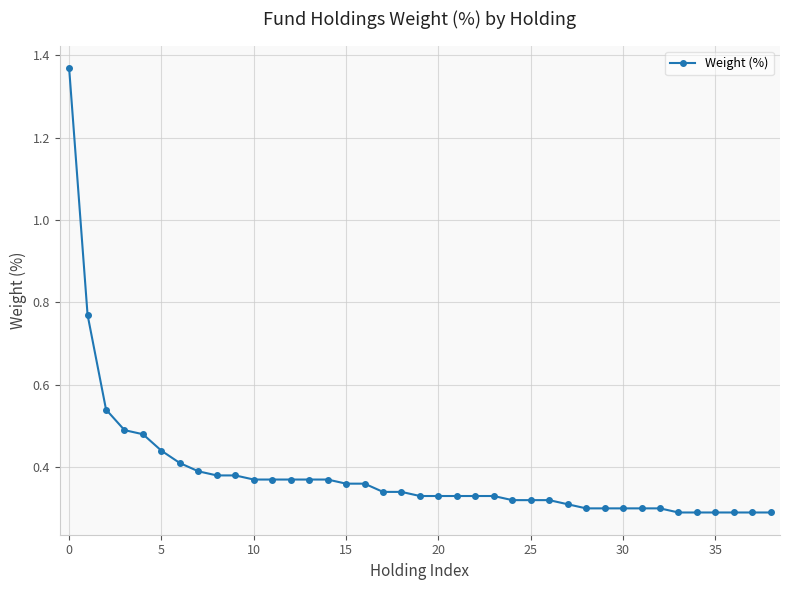

Count the values in the range 0 to 1.

38